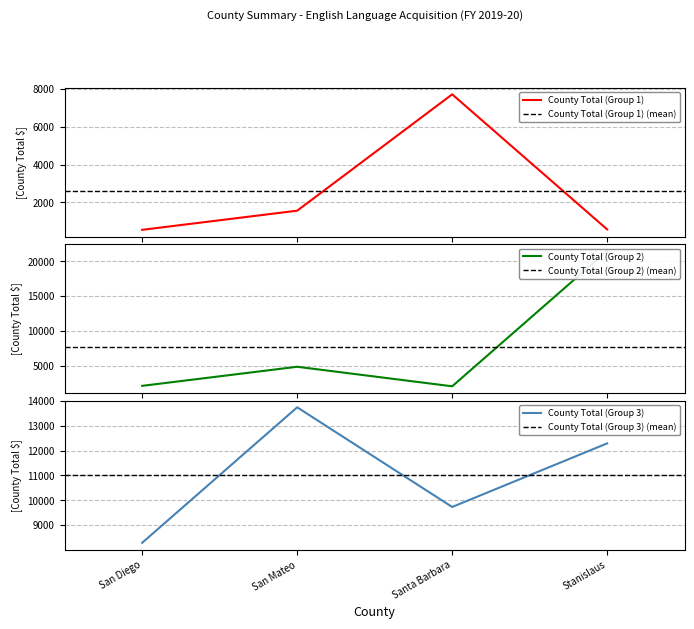

True or false: County Total (Group 1) has more than 1 interior local peaks.

False